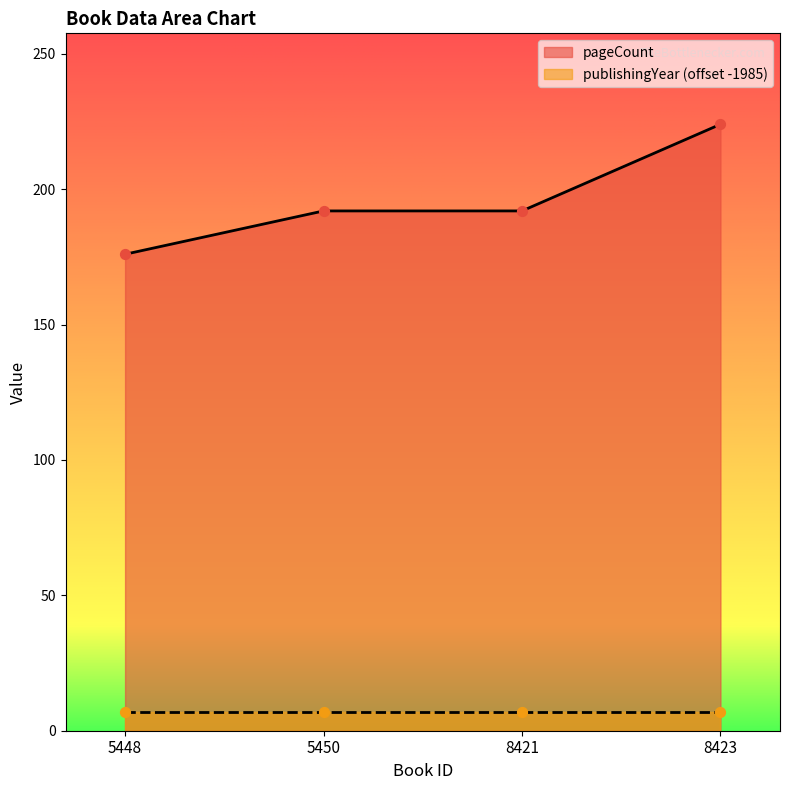

Which has a higher value, 8421 or 8423?

8423